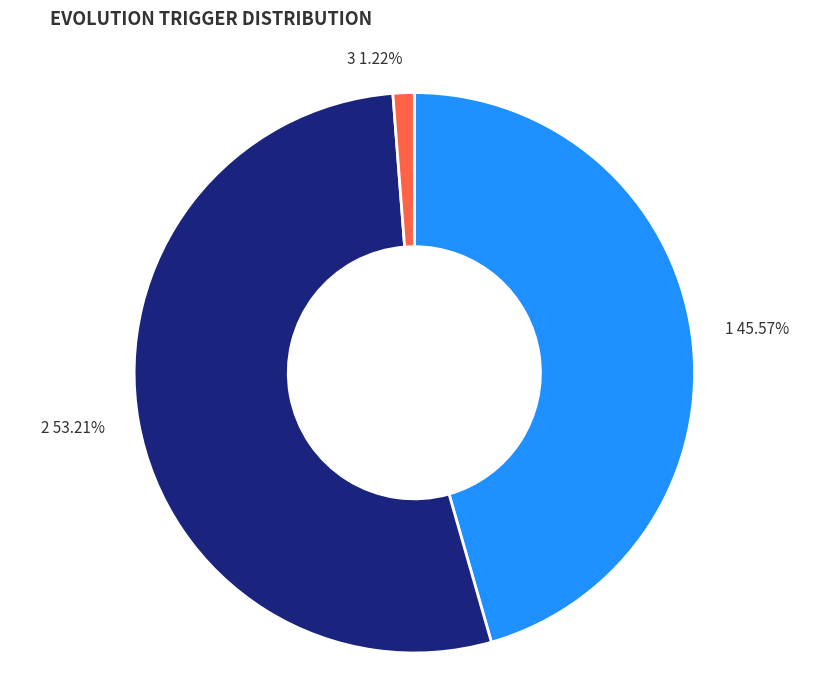

Combined, what portion of the pie is 3 and 2?

54.4%